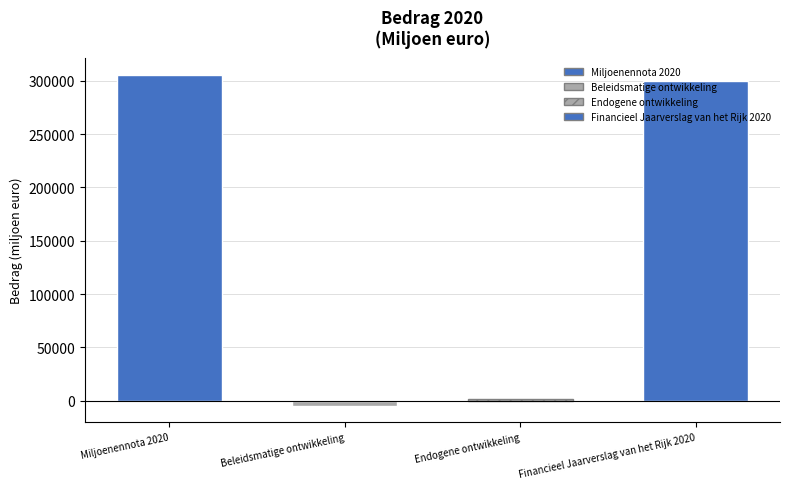

Rank the categories by value from lowest to highest.

Rechterbalk - grijs, Rechterbalk - gestreept, Rechterbalk, Linkerbalk